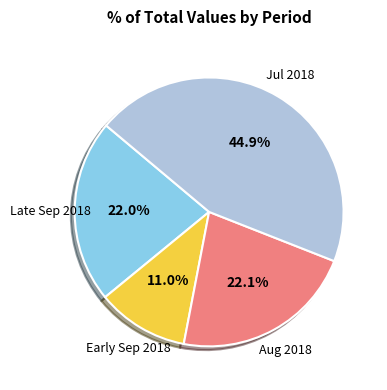

Is there any slice that represents more than half of the pie?

No